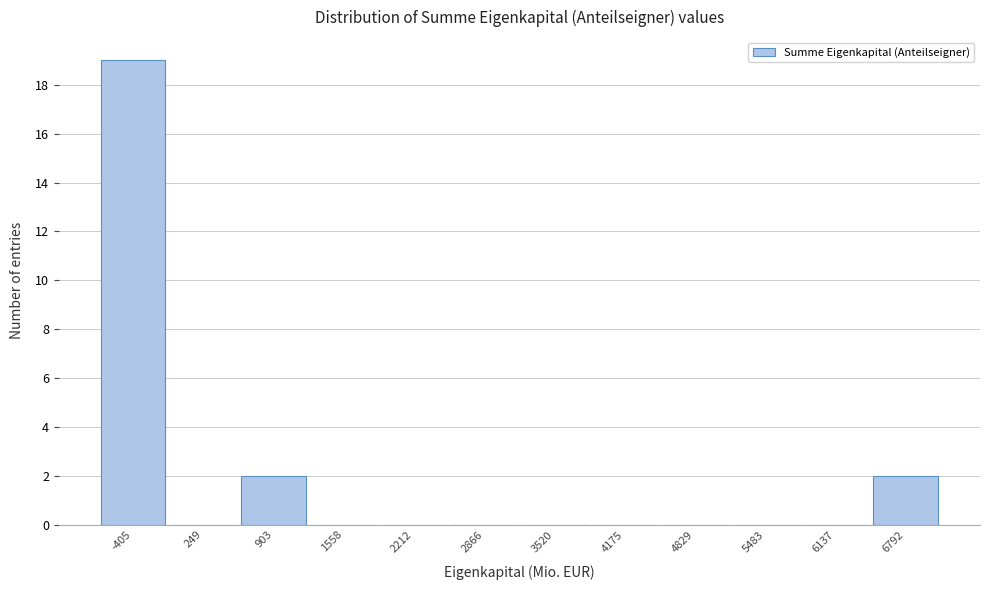

Reading left to right, transcribe all the data shown in this chart.

-405=19	249=0	903=2	1558=0	2212=0	2866=0	3520=0	4175=0	4829=0	5483=0	6137=0	6792=2